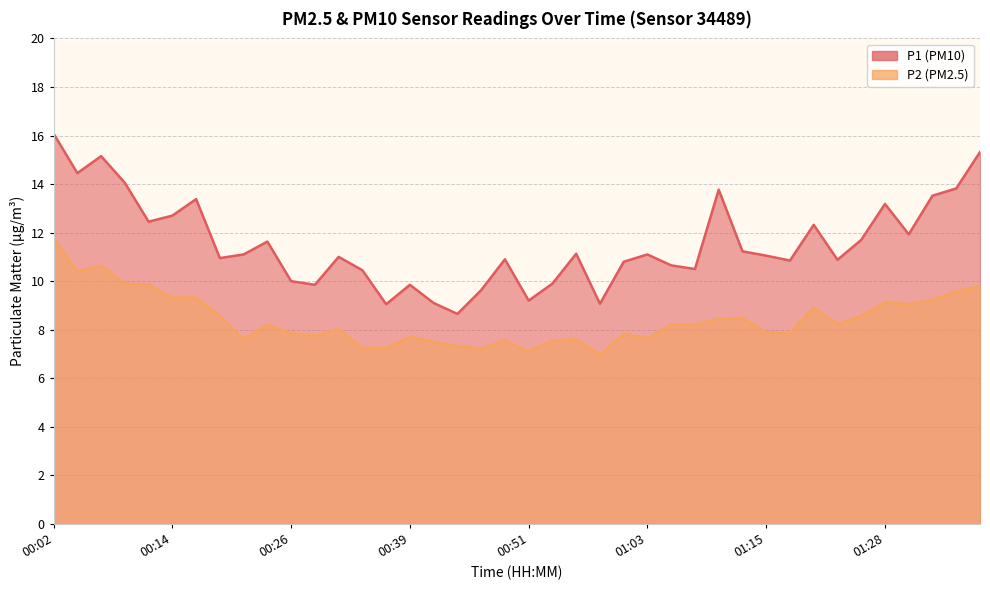

True or false: P2 and P1 intersect in this chart.

False